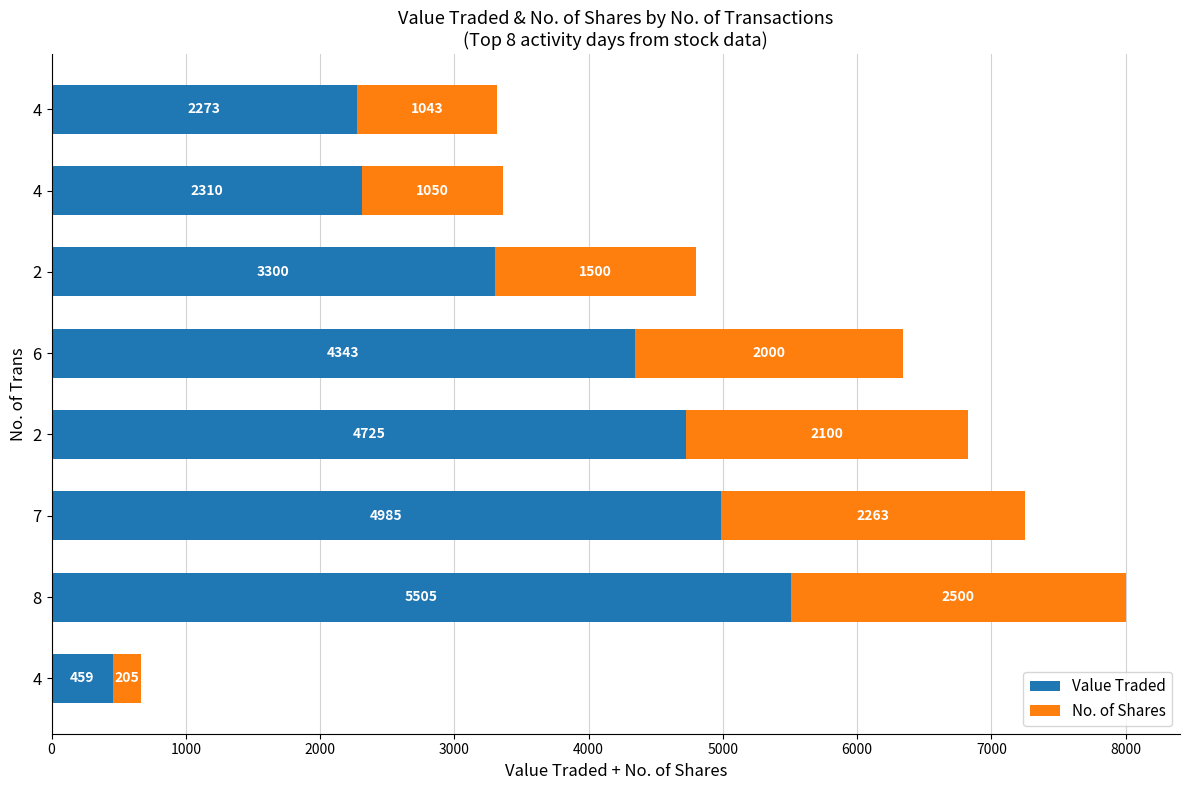

How many distinct data groups are displayed?

2